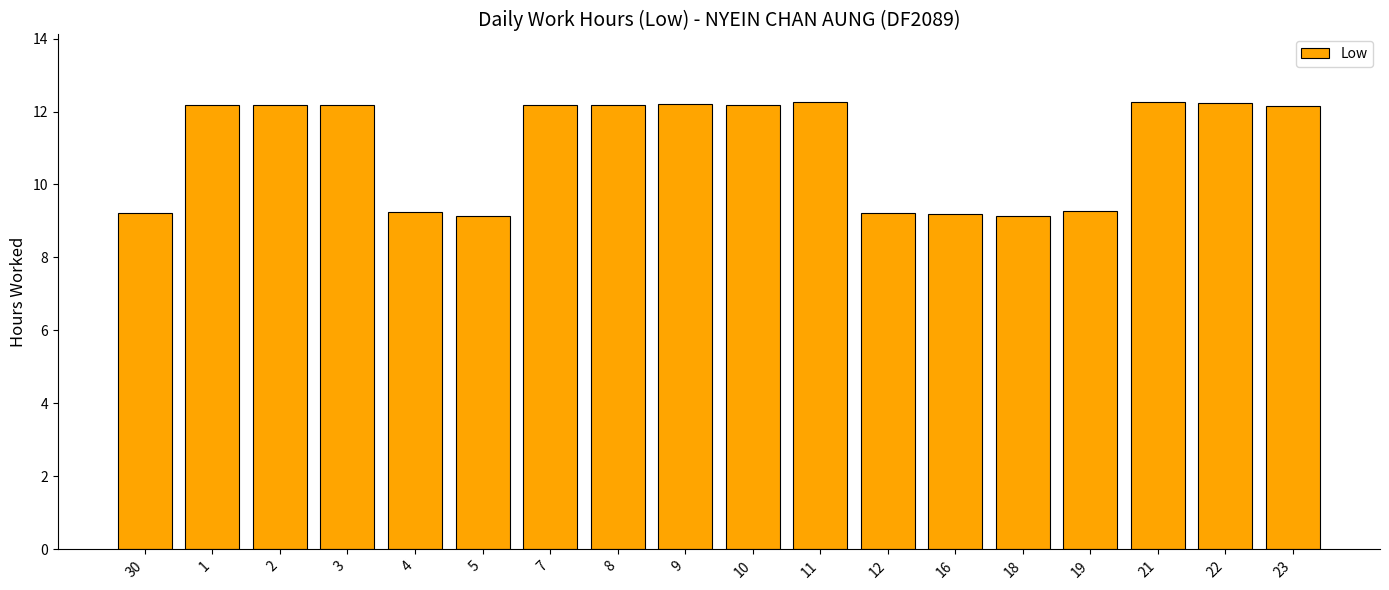

How many data points are less than 12?

7